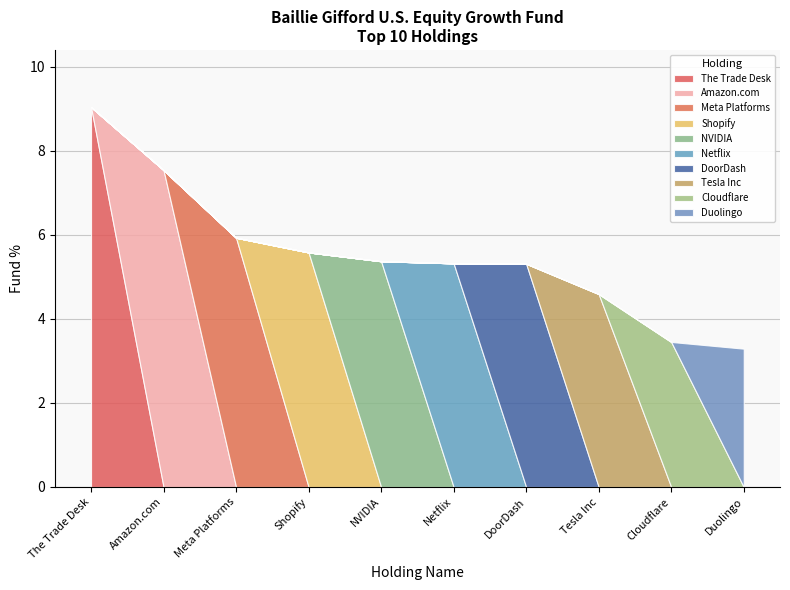

True or false: the data shows 3.5 at Cloudflare.

True